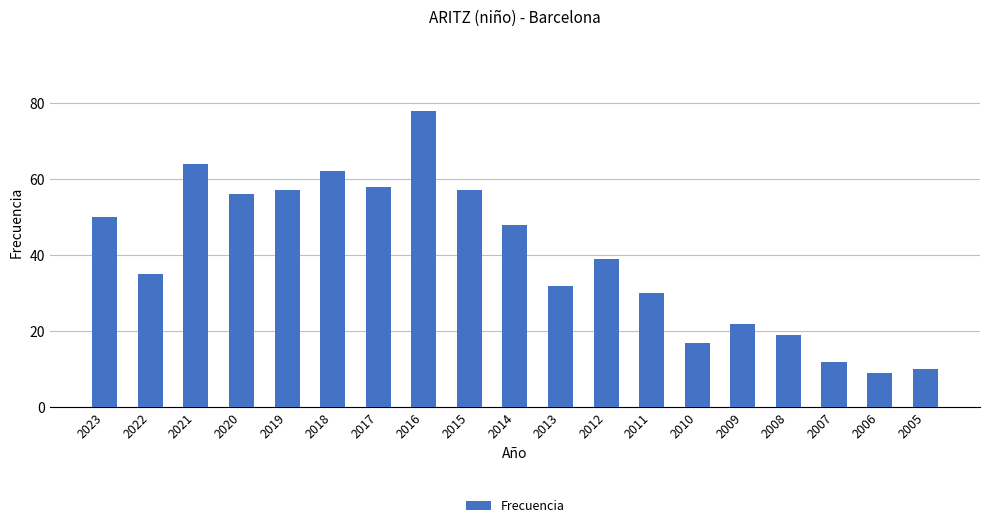

What is the minimum value shown in the chart?

9